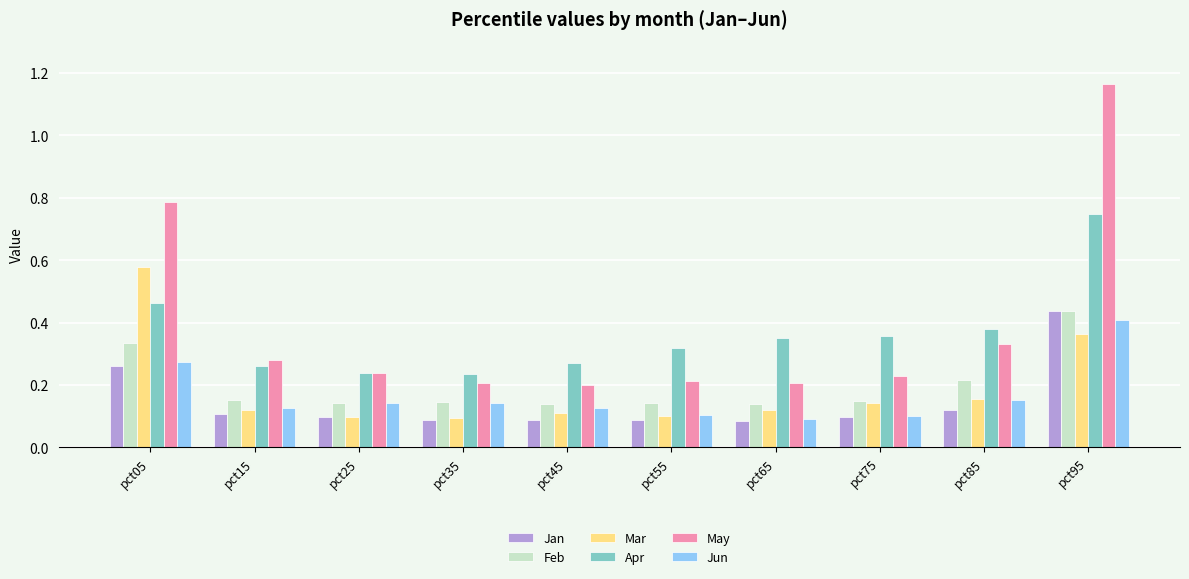

Count the Apr values in the range 0 to 1.

10